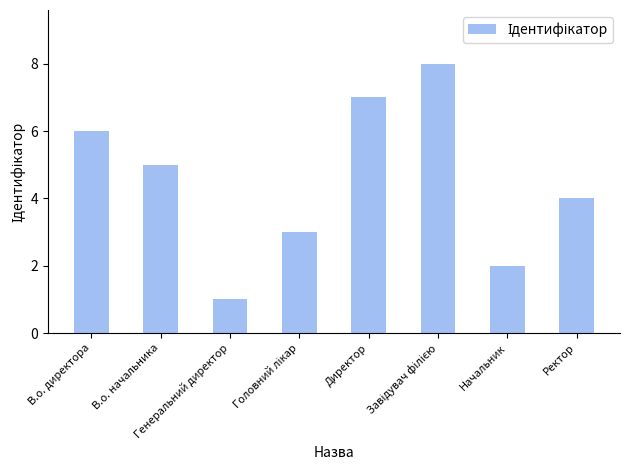

What is the difference between the maximum and minimum values?

7